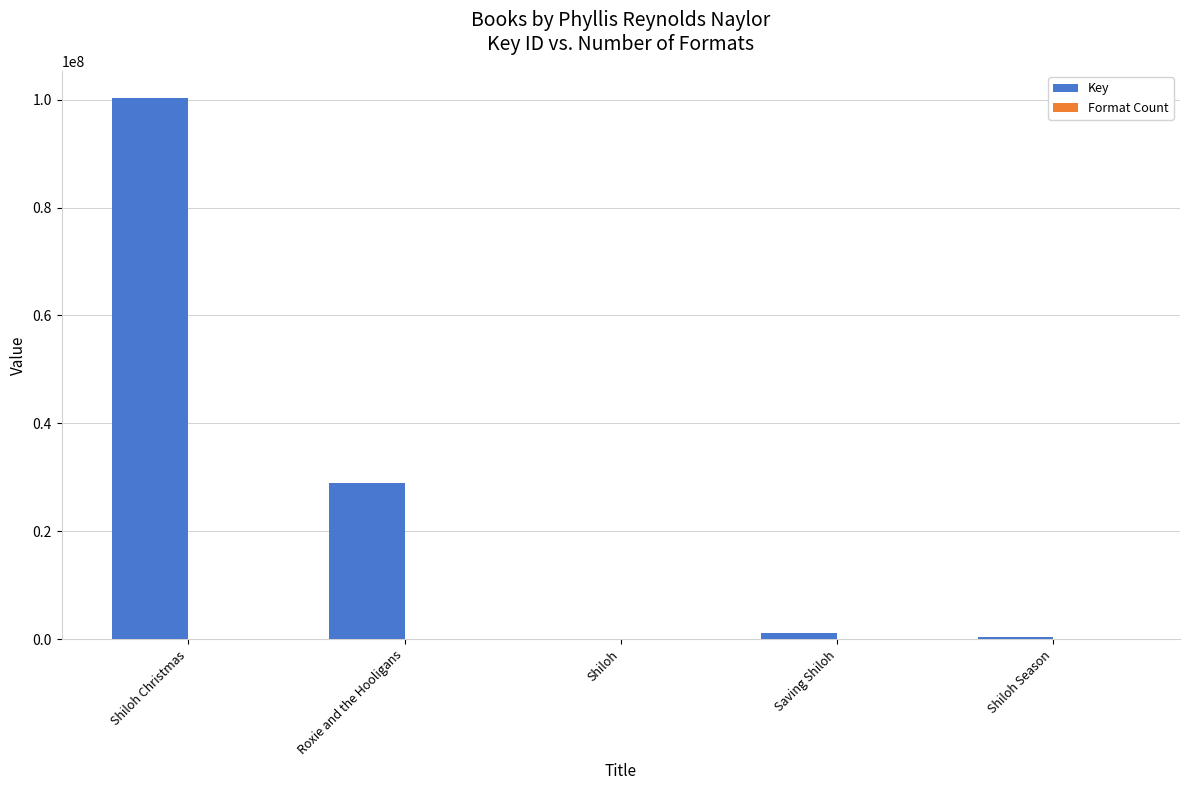

Which series has the largest total across all categories?

Key